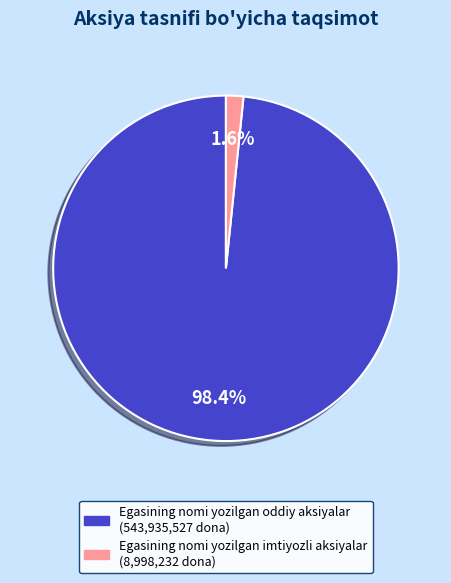

What is the majority slice?

Egasining nomi yozilgan oddiy aksiyalar